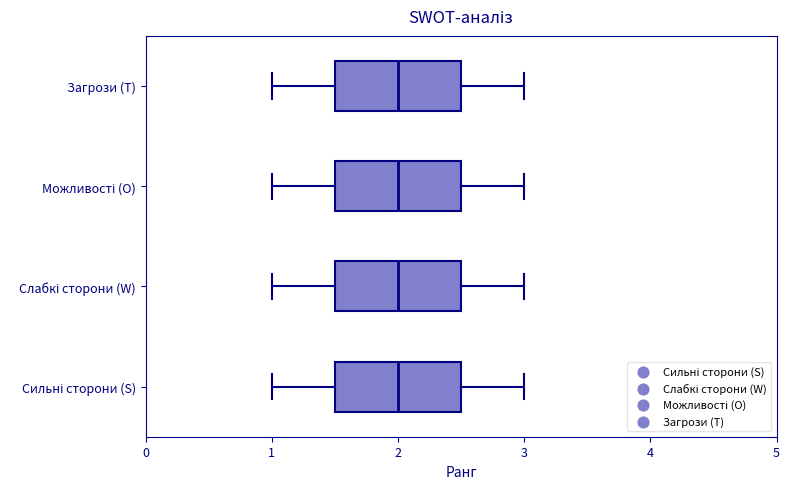

Reading bottom to top, transcribe this box plot: for each box, give where its median line is, the range the box spans, and where its two whiskers end, as read against the x-axis. The values are not printed on the chart, so give them approximately, as read against the axis.

Сильні сторони (S): median 2.0, box 1.5 to 2.5, whiskers 1.0 to 3.0
Слабкі сторони (W): median 2.0, box 1.5 to 2.5, whiskers 1.0 to 3.0
Можливості (O): median 2.0, box 1.5 to 2.5, whiskers 1.0 to 3.0
Загрози (T): median 2.0, box 1.5 to 2.5, whiskers 1.0 to 3.0